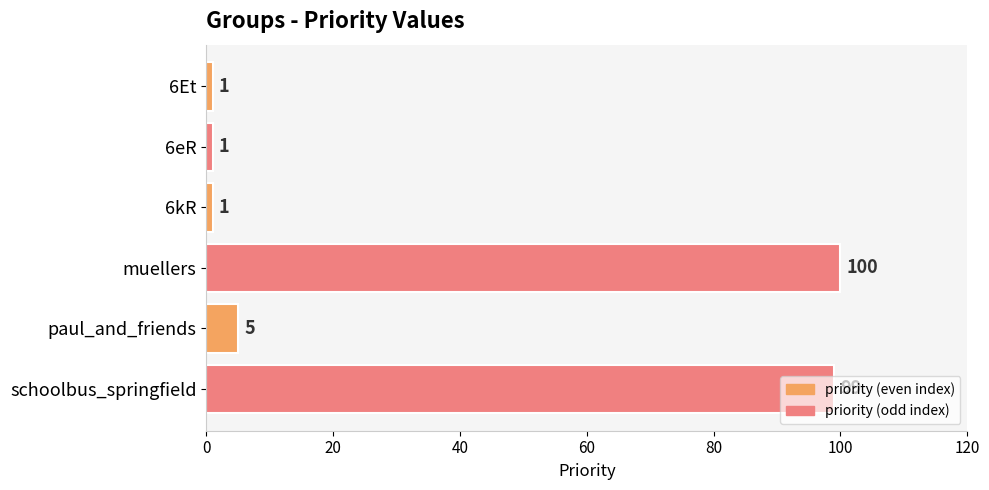

Are the bars horizontal?

Yes